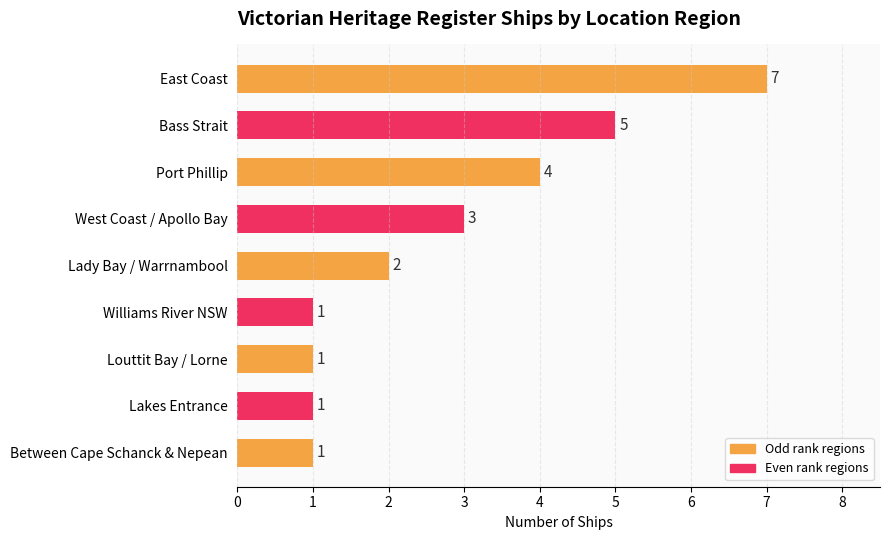

Reading top to bottom, extract all data points from this chart.

East Coast=7	Bass Strait=5	Port Phillip=4	West Coast / Apollo Bay=3	Lady Bay / Warrnambool=2	Williams River NSW=1	Louttit Bay / Lorne=1	Lakes Entrance=1	Between Cape Schanck & Nepean=1